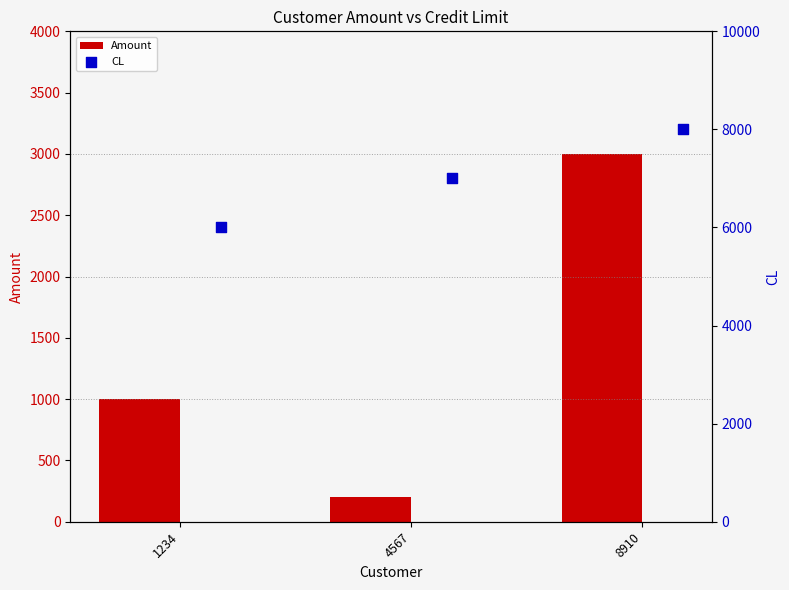

What is the difference between the Amount values at 1234 and 4567?

800